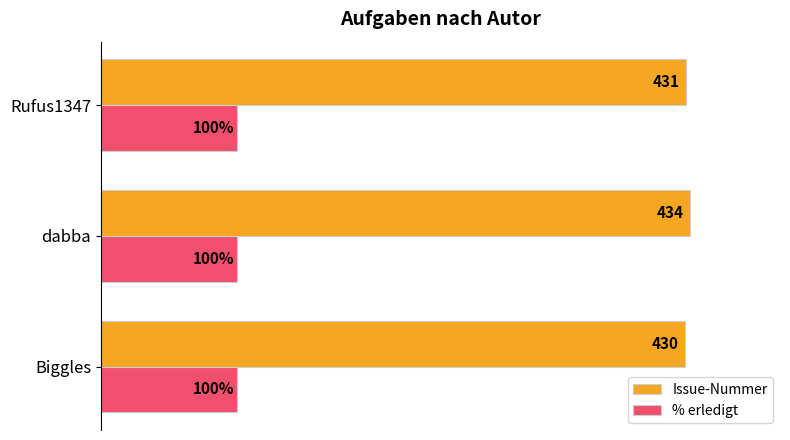

At which category is the sum across all series the highest?

dabba